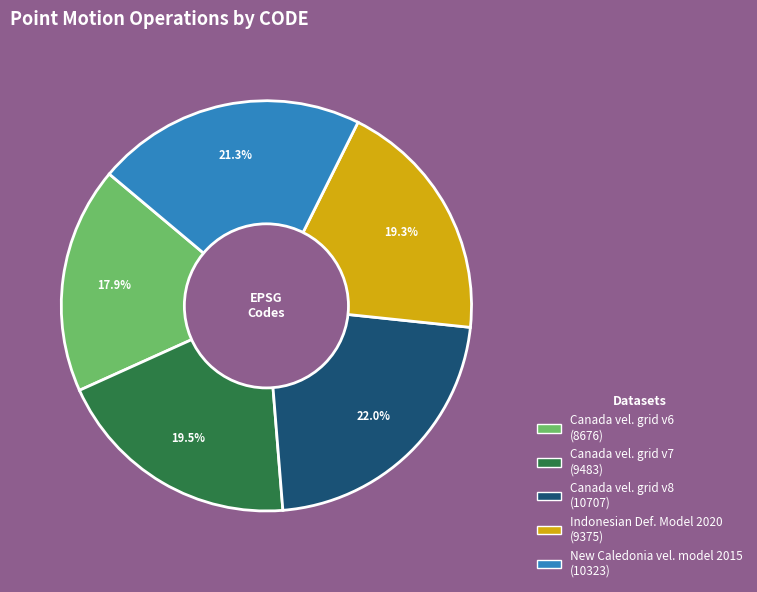

Is there any slice that represents more than half of the pie?

No